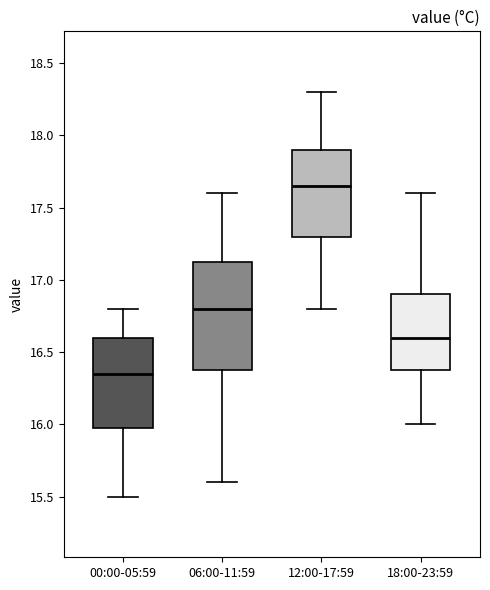

Reading left to right, transcribe this box plot: for each box, give where its median line is, the range the box spans, and where its two whiskers end, as read against the y-axis. The values are not printed on the chart, so give them approximately, as read against the axis.

00:00-05:59: median 16.35, box 16.00 to 16.60, whiskers 15.50 to 16.80
06:00-11:59: median 16.80, box 16.40 to 17.15, whiskers 15.60 to 17.60
12:00-17:59: median 17.65, box 17.30 to 17.90, whiskers 16.80 to 18.30
18:00-23:59: median 16.60, box 16.40 to 16.90, whiskers 16.00 to 17.60